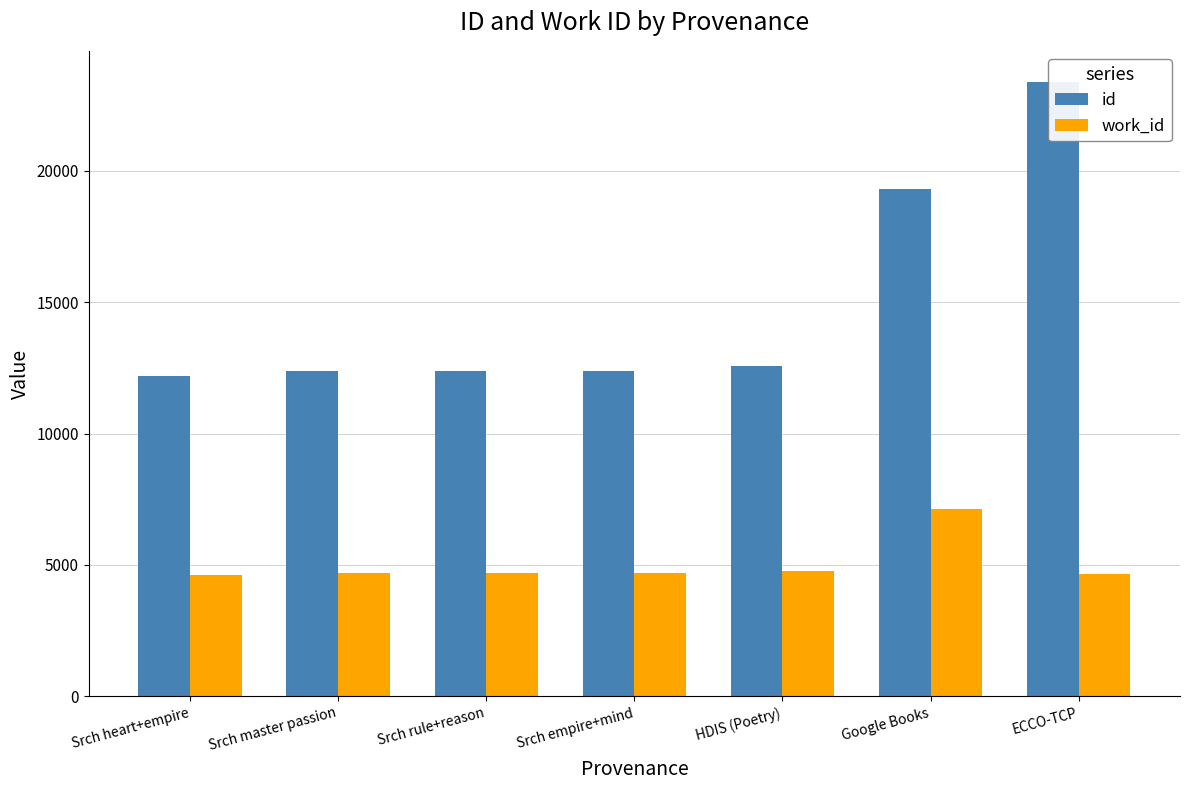

True or false: id has a value of 12185 at Srch heart+empire.

True